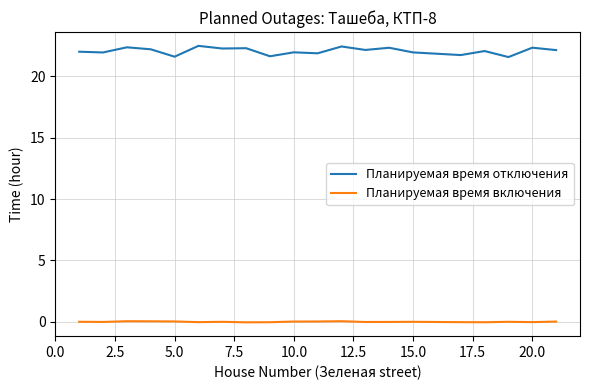

True or false: Планируемая время отключения and Планируемая время включения cross at least once.

False